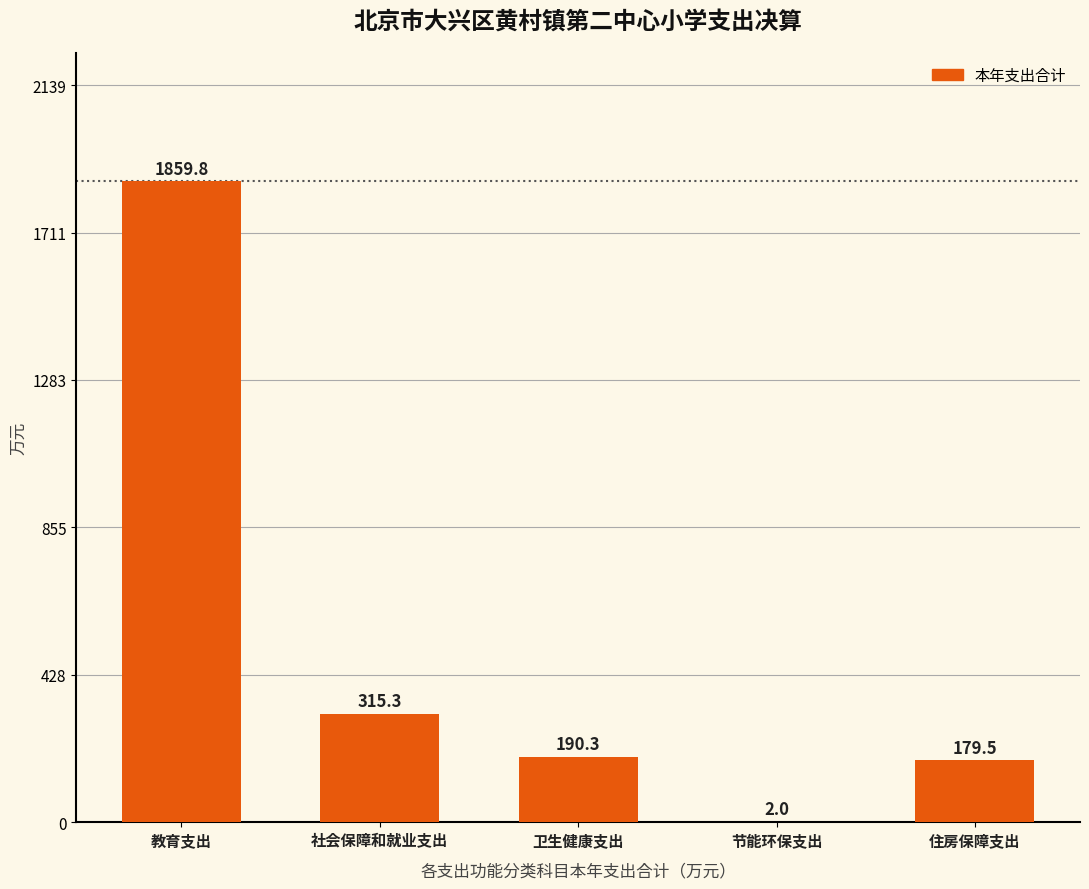

Approximately how many times larger is the value at 教育支出 compared to 节能环保支出?

929.9